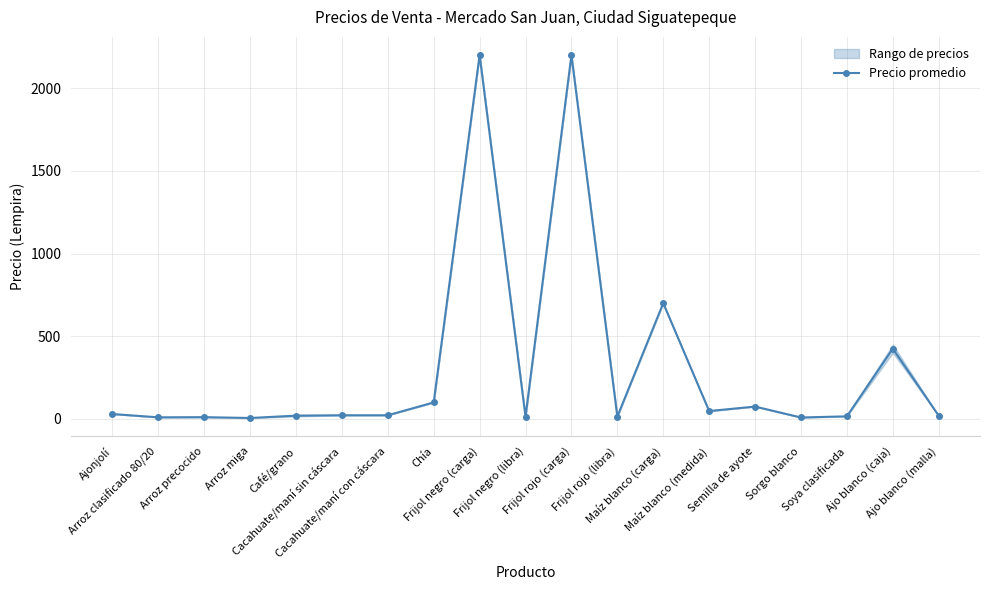

Reading left to right, list all the values displayed in this chart.

Ajonjolí=30.0	Arroz clasificado 80/20=10.0	Arroz precocido=11.0	Arroz miga=6.0	Café/grano=20.0	Cacahuate/maní sin cáscara=22.5	Cacahuate/maní con cáscara=22.5	Chía=100.0	Frijol negro (carga)=2200.0	Frijol negro (libra)=13.5	Frijol rojo (carga)=2200.0	Frijol rojo (libra)=14.5	Maíz blanco (carga)=700.0	Maíz blanco (medida)=48.0	Semilla de ayote=75.0	Sorgo blanco=9.0	Soya clasificada=16.0	Ajo blanco (caja)=425.0	Ajo blanco (malla)=20.0